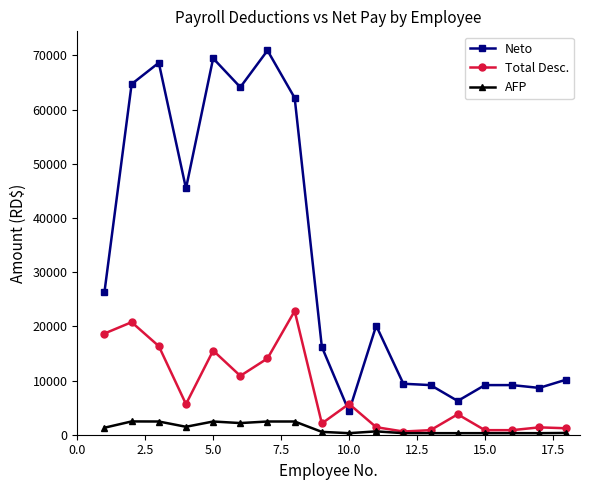

What is the value of the Total Desc. point at the 9th from the left?

2078.9